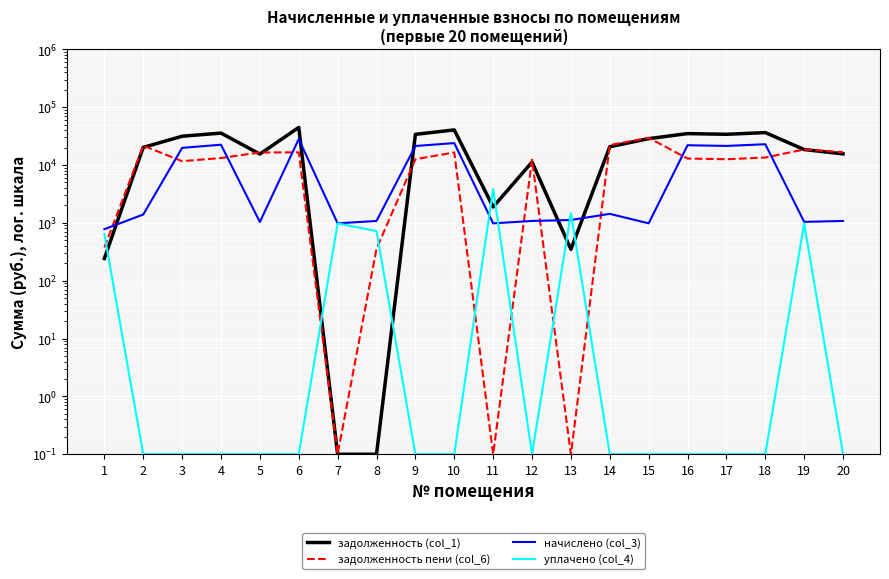

Is this an area chart (filled region under the line)?

No